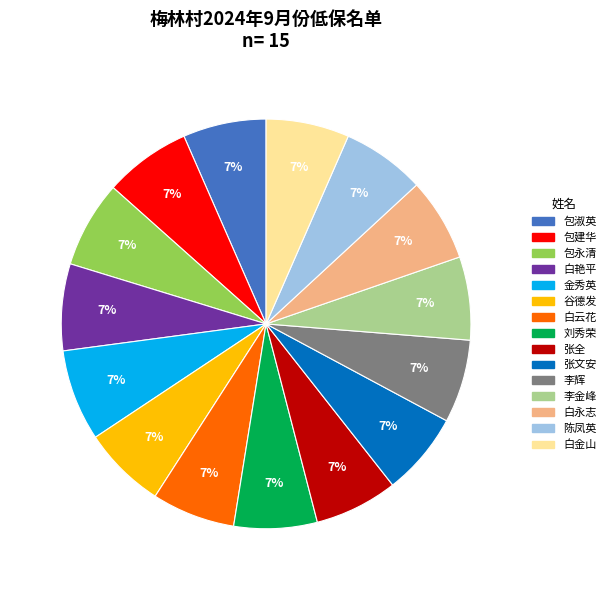

To the nearest percent, what percentage of the pie is 张全?

7%